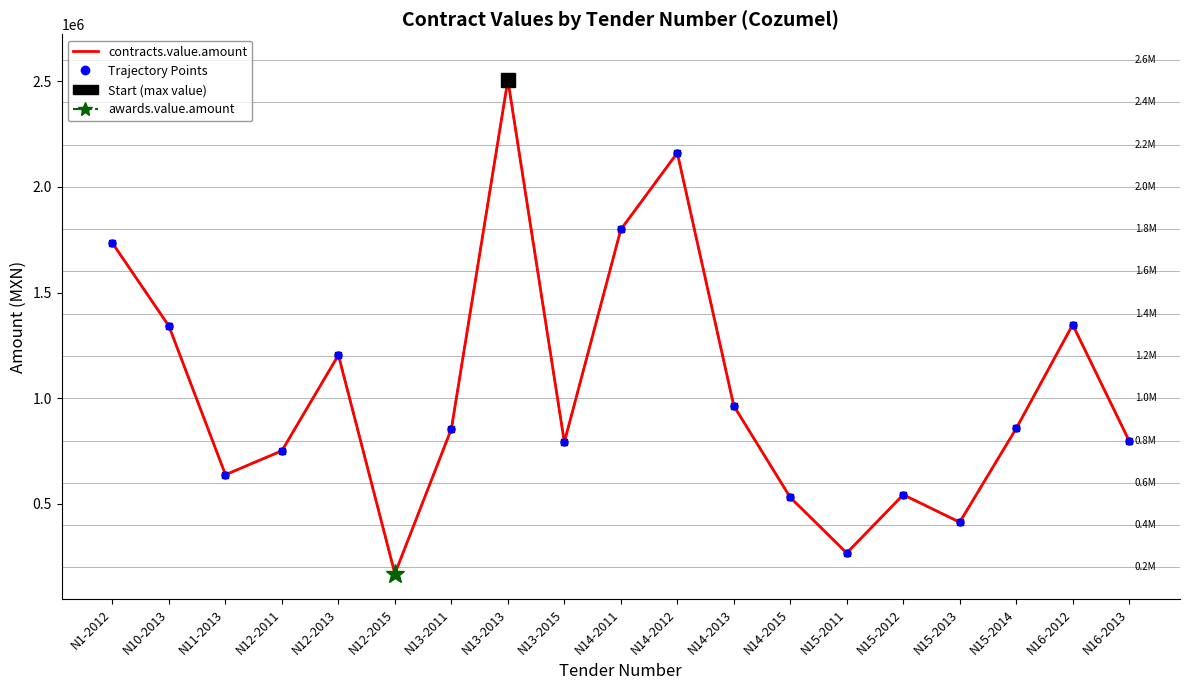

Reading left to right, transcribe all the data shown in this chart.

contracts.value.amount: N1-2012=1733763.3	N10-2013=1341035.1	N11-2013=638403.8	N12-2011=751806.8	N12-2013=1204549.5	N12-2015=170363.3	N13-2011=855256.2	N13-2013=2505365.6	N13-2015=792508.4	N14-2011=1798297.4	N14-2012=2160636.4	N14-2013=964237.0	N14-2015=530886.5	N15-2011=268198.0	N15-2012=543809.2	N15-2013=413816.5	N15-2014=857150.3	N16-2012=1347994.8	N16-2013=798382.2
awards.value.amount: N1-2012=1733763.3	N10-2013=1341035.1	N11-2013=638403.8	N12-2011=751806.8	N12-2013=1204549.5	N12-2015=170363.3	N13-2011=855256.2	N13-2013=2505365.6	N13-2015=792508.4	N14-2011=1798297.4	N14-2012=2160636.4	N14-2013=964237.0	N14-2015=530886.5	N15-2011=268198.0	N15-2012=543809.2	N15-2013=413816.5	N15-2014=857150.3	N16-2012=1347994.8	N16-2013=798382.2